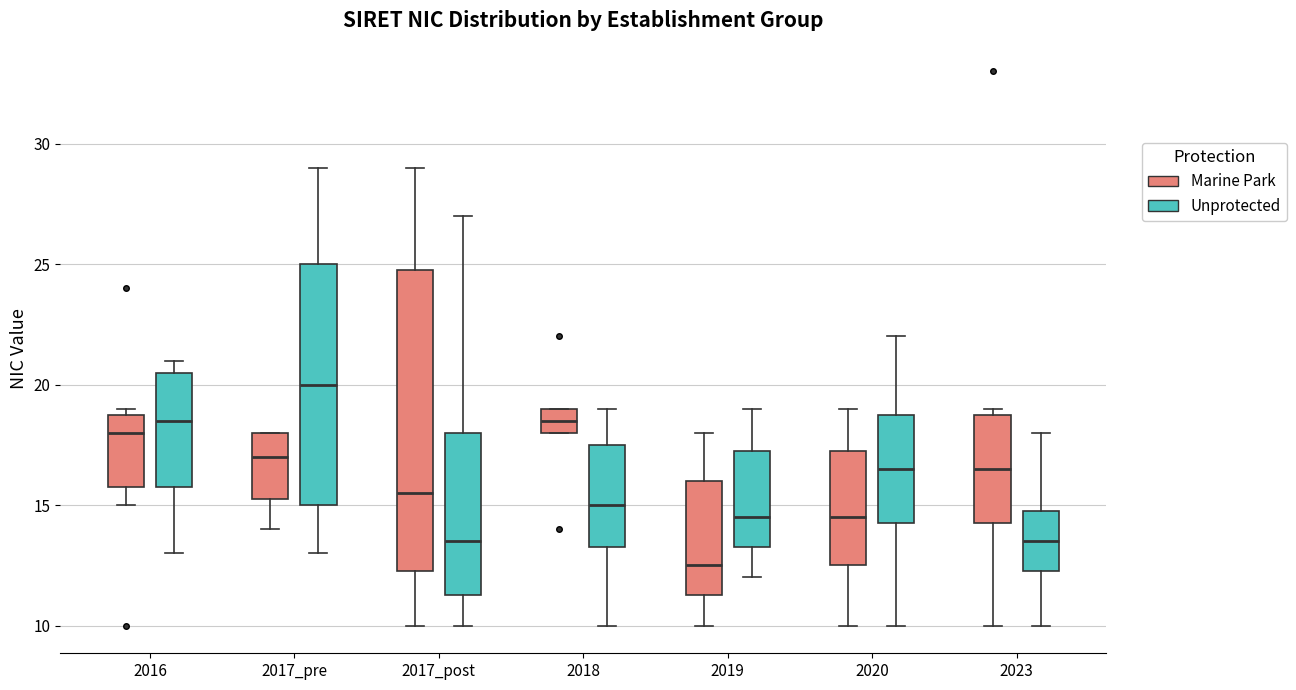

Which box has the lowest median line?

2019 (Marine Park)